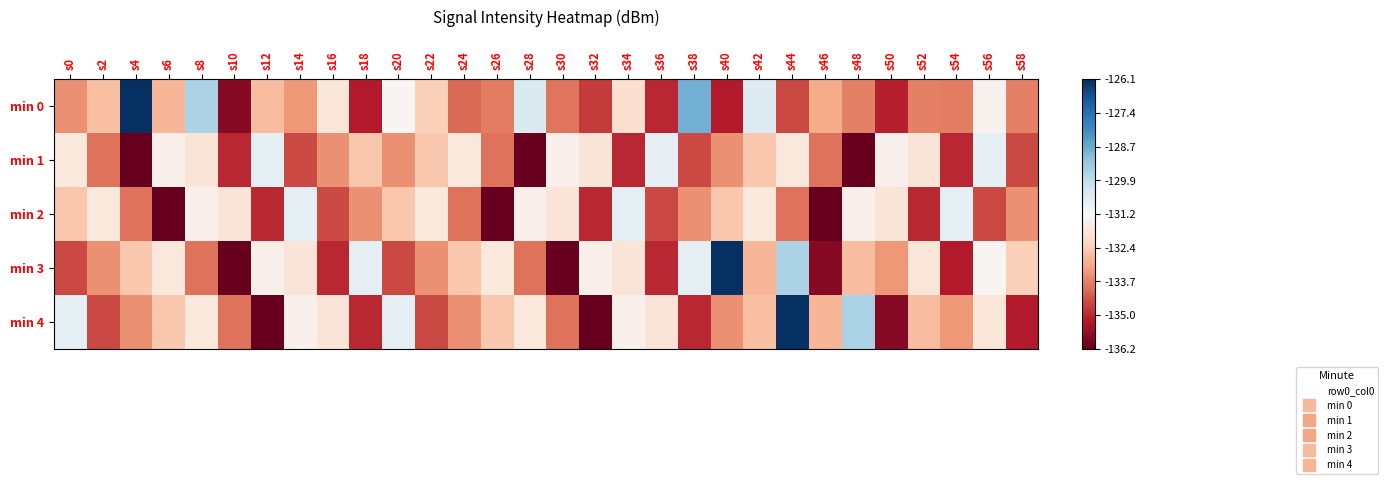

Rank the series at s50 from highest to lowest value.

min 1, min 2, min 3, min 0, min 4